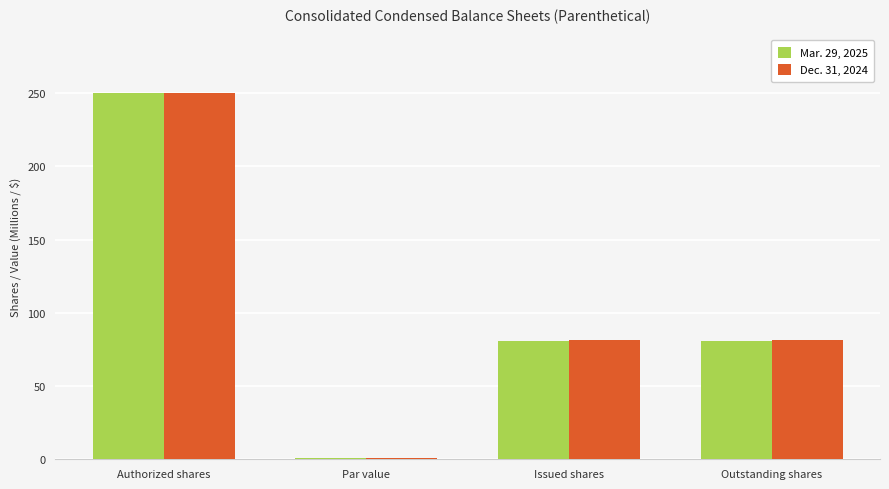

Reading left to right, what are all the values shown in this chart?

Mar. 29, 2025: 250.0	1.0	81.0	81.0
Dec. 31, 2024: 250.0	1.0	81.5	81.5